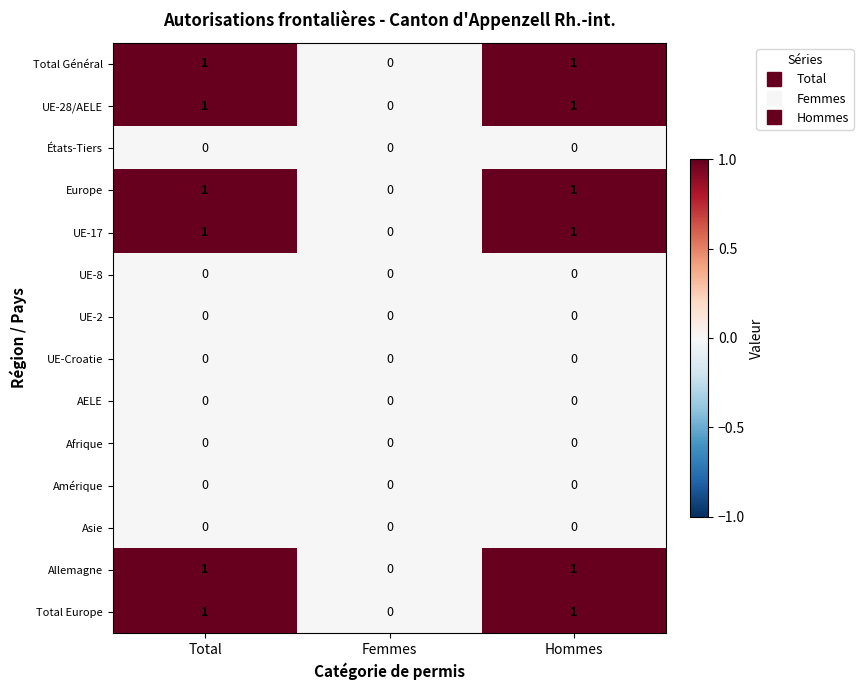

What is the total value across all series at Total?

6